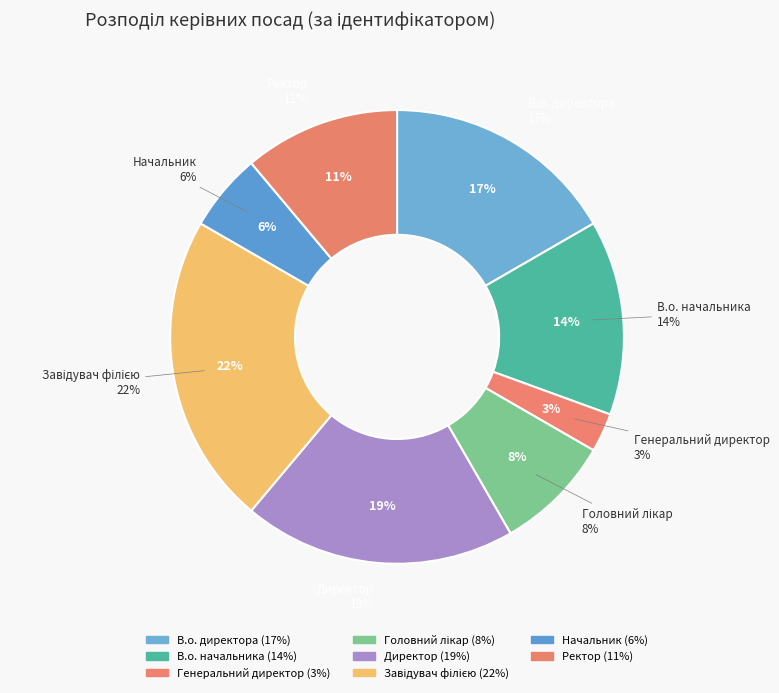

How many slices are in this pie chart?

8